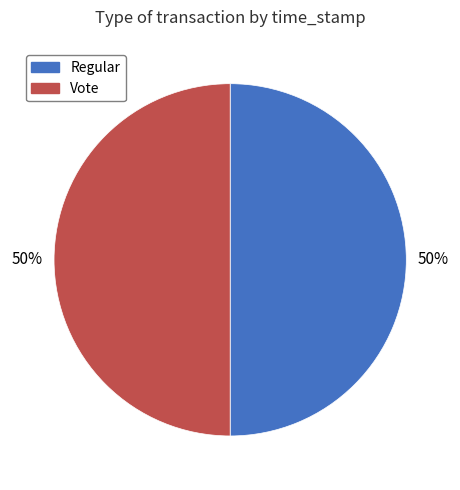

Is the sum of Vote and Regular greater than half?

Yes